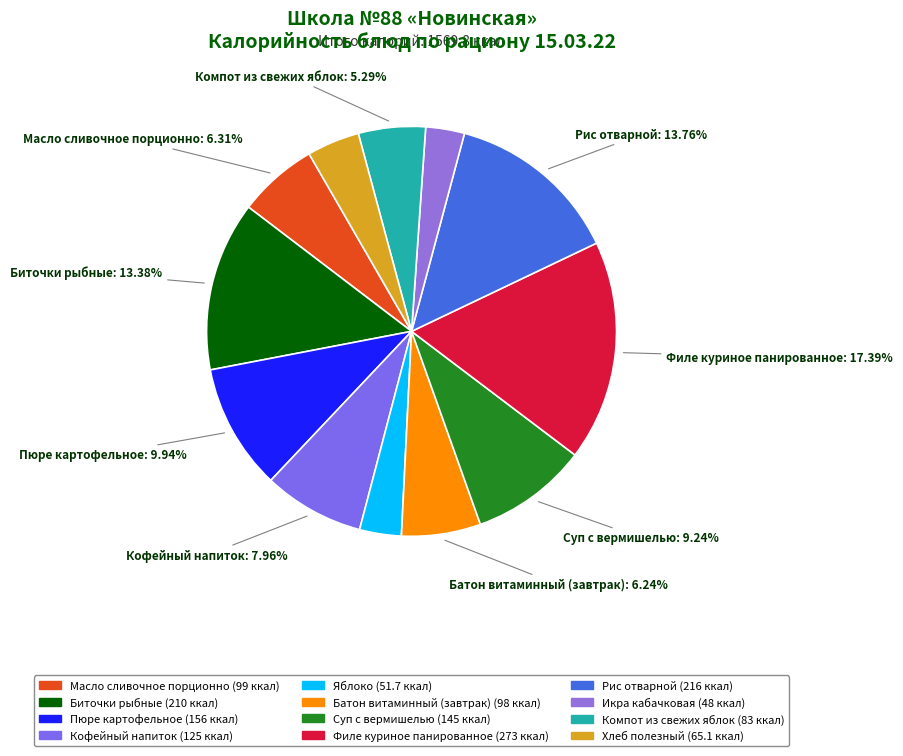

True or false: Компот из свежих яблок accounts for 5% of the total.

True